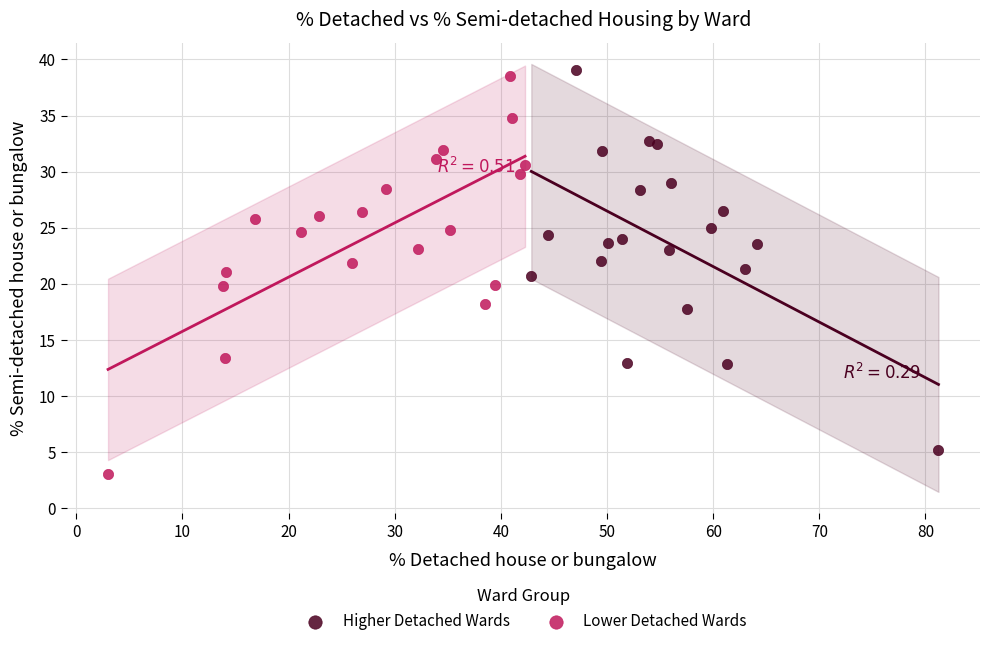

What are all the series names shown in the legend?

Higher Detached Wards, Lower Detached Wards